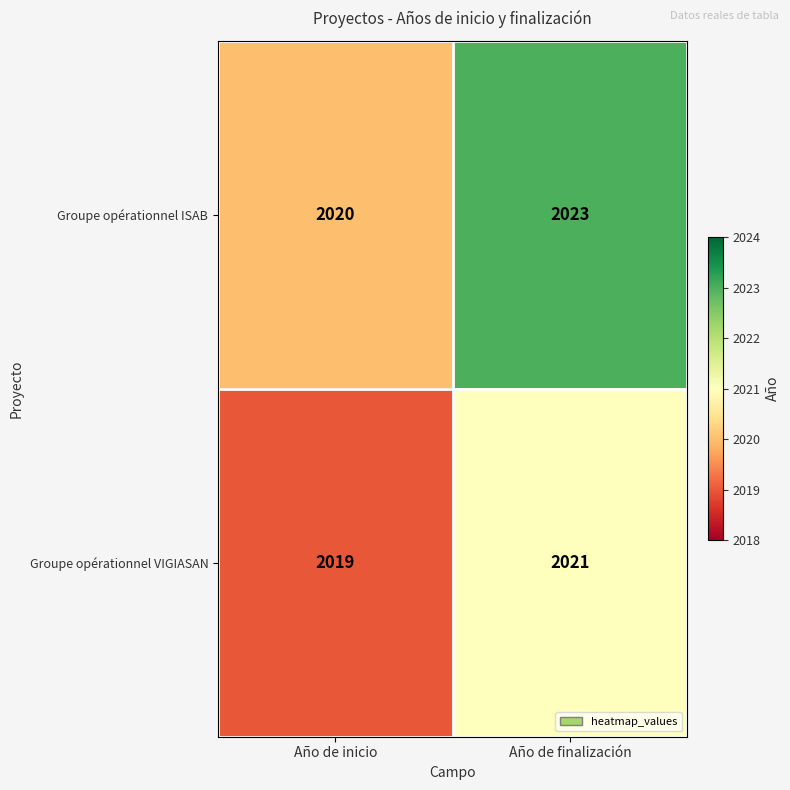

Reading left to right, what are all the values shown in this chart?

Groupe opérationnel ISAB: Año de inicio=2020	Año de finalización=2023
Groupe opérationnel VIGIASAN: Año de inicio=2019	Año de finalización=2021